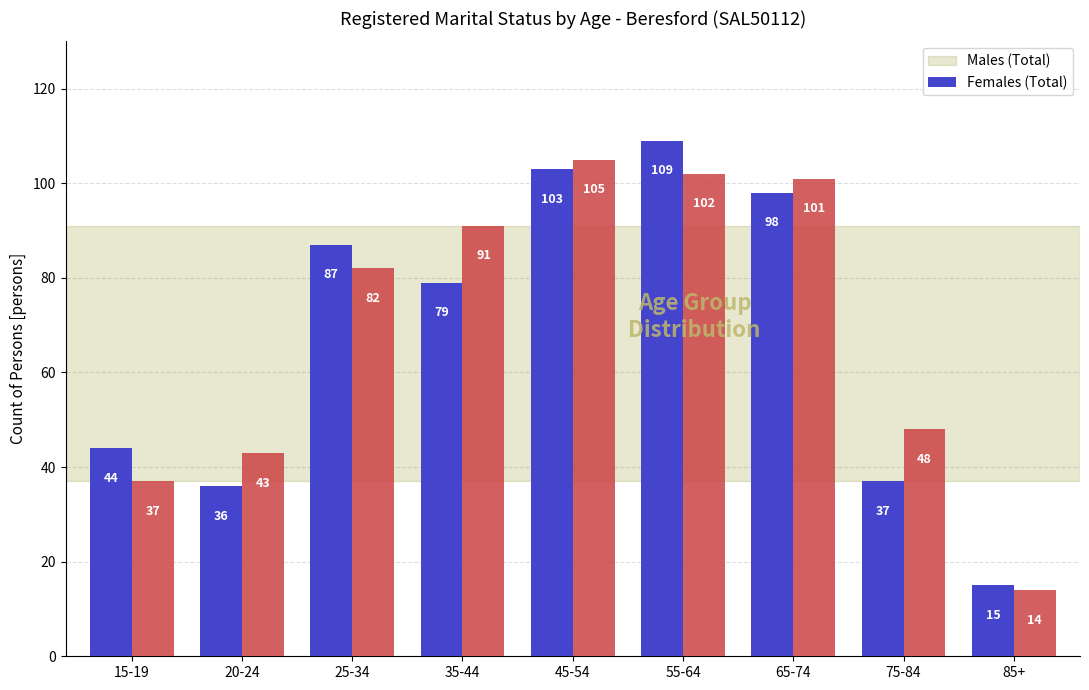

At which category is the sum across all series the highest?

55-64